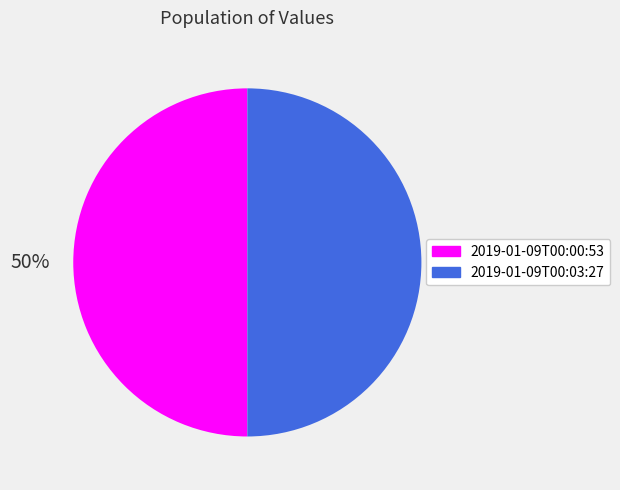

Approximately how many times larger is the value at 2019-01-09T00:00:53 compared to 2019-01-09T00:03:27?

1.0